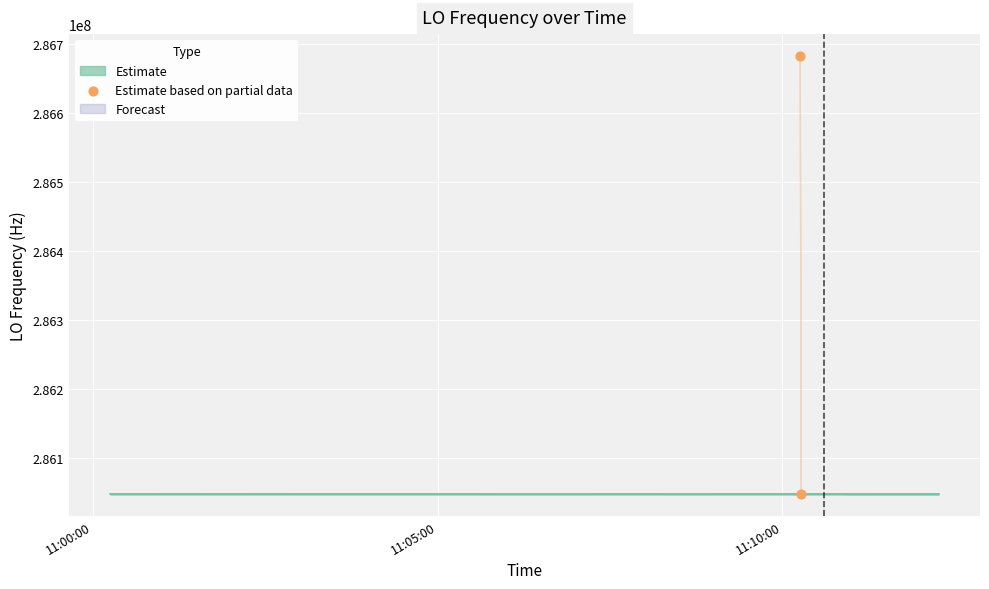

Which has a higher value, 11:00:00 or 11:05:00?

11:00:00